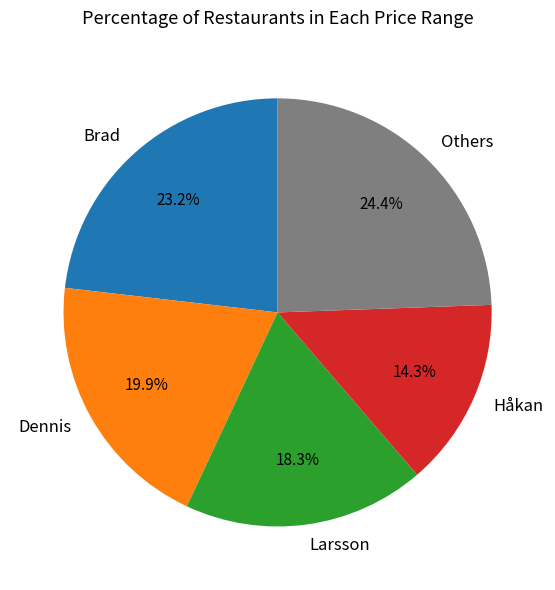

Is Brad the majority of the pie?

No